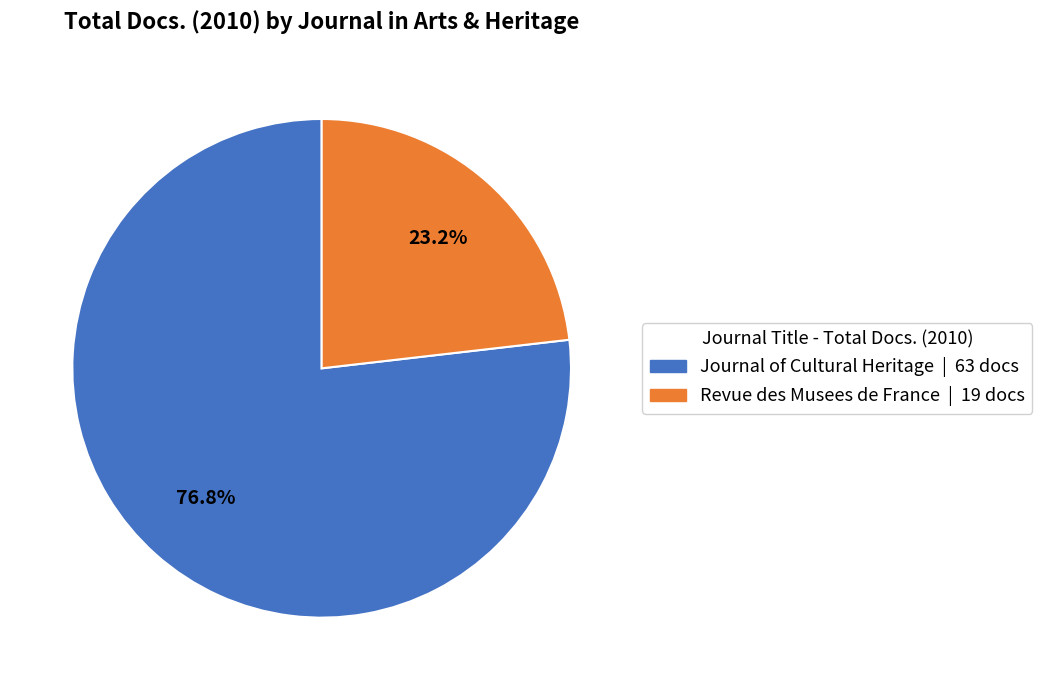

To the nearest percent, what percentage of the pie is Revue des Musees de France?

23%